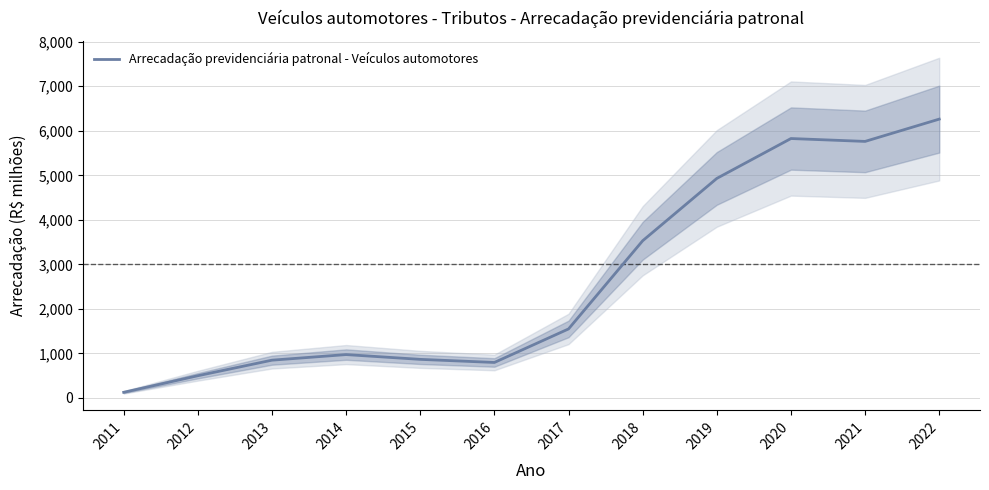

Approximately how many times larger is the value at 2020 compared to 2021?

1.0